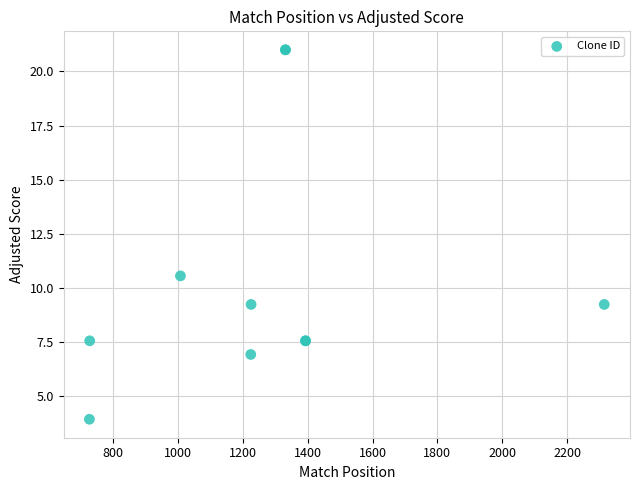

What Y value in the scatter plot is closest to 12?

10.6